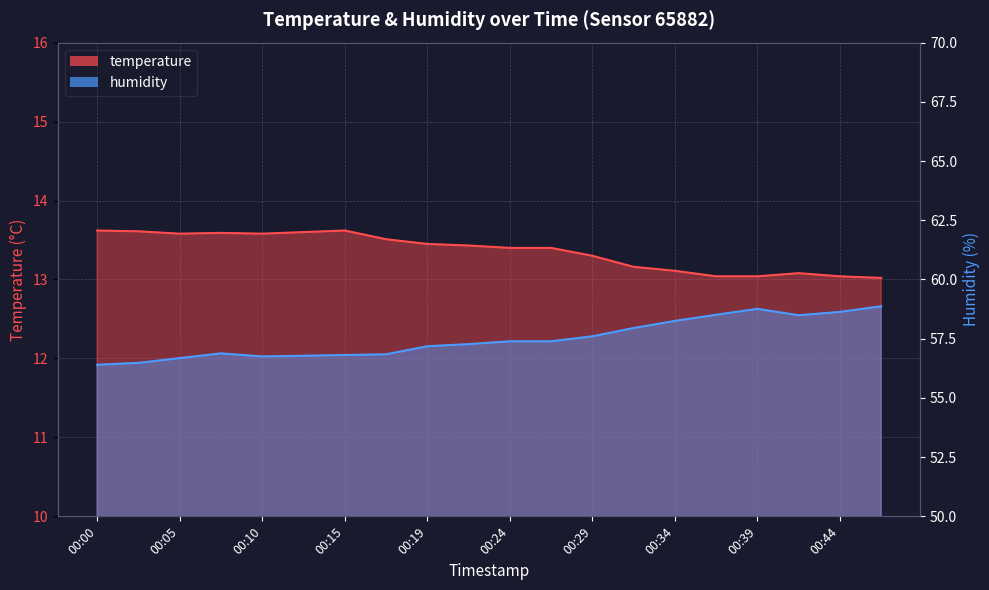

True or false: temperature has a value of 5.1 at 00:10.

False